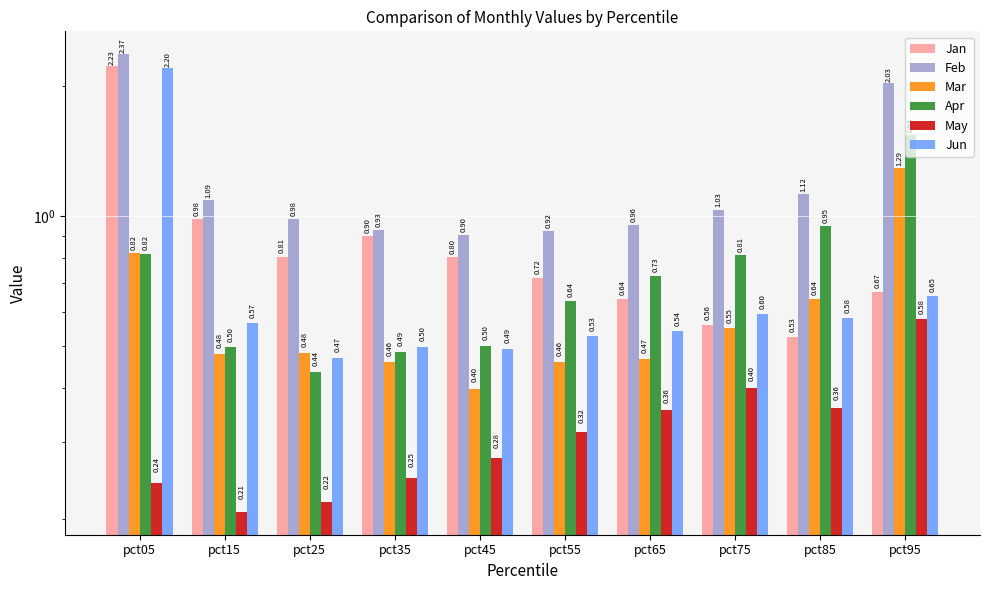

Is the value of Jun at pct55 greater than the value of Apr at pct45?

Yes